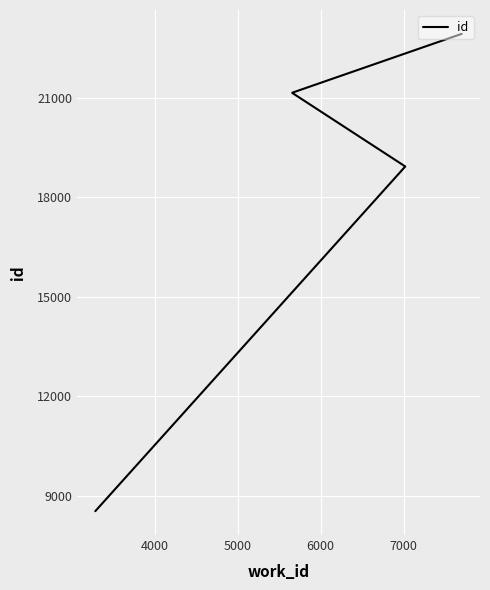

True or false: the data shows 11887 at 9.

False